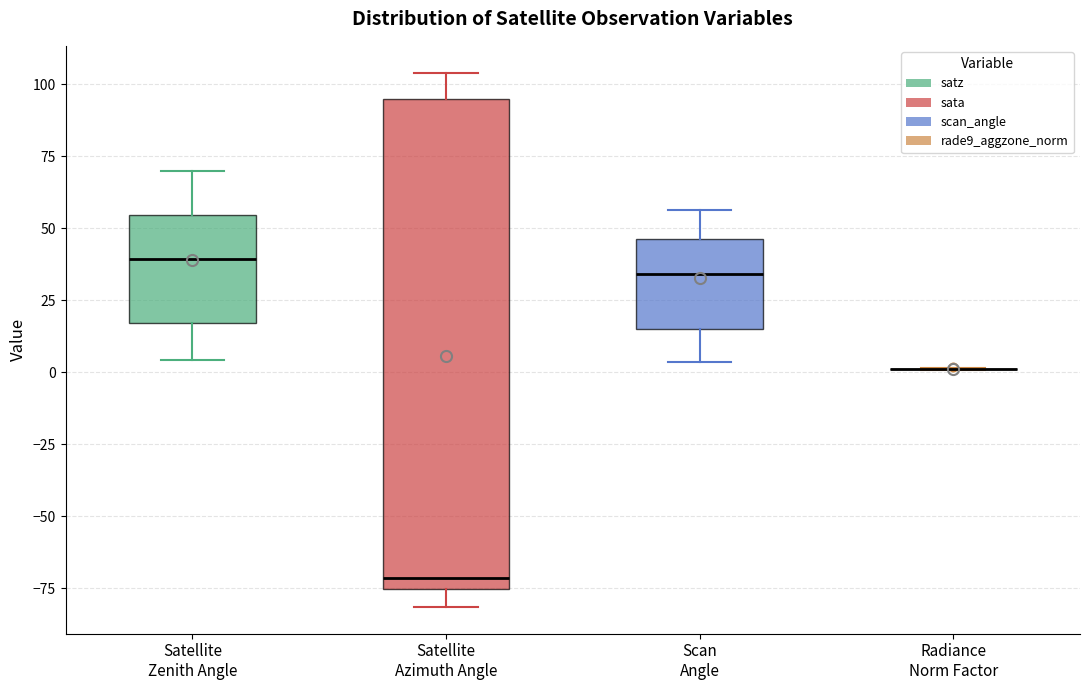

Where does the median line of the box for Scan Angle sit on the y-axis? The values are not printed on the chart, so give them approximately, as read against the axis.

35